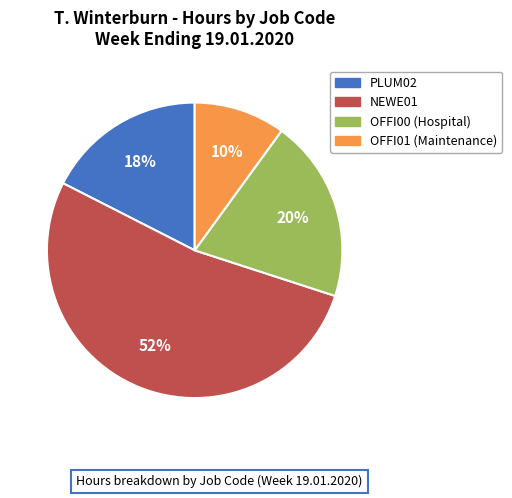

What is the largest slice in the pie chart?

NEWE01